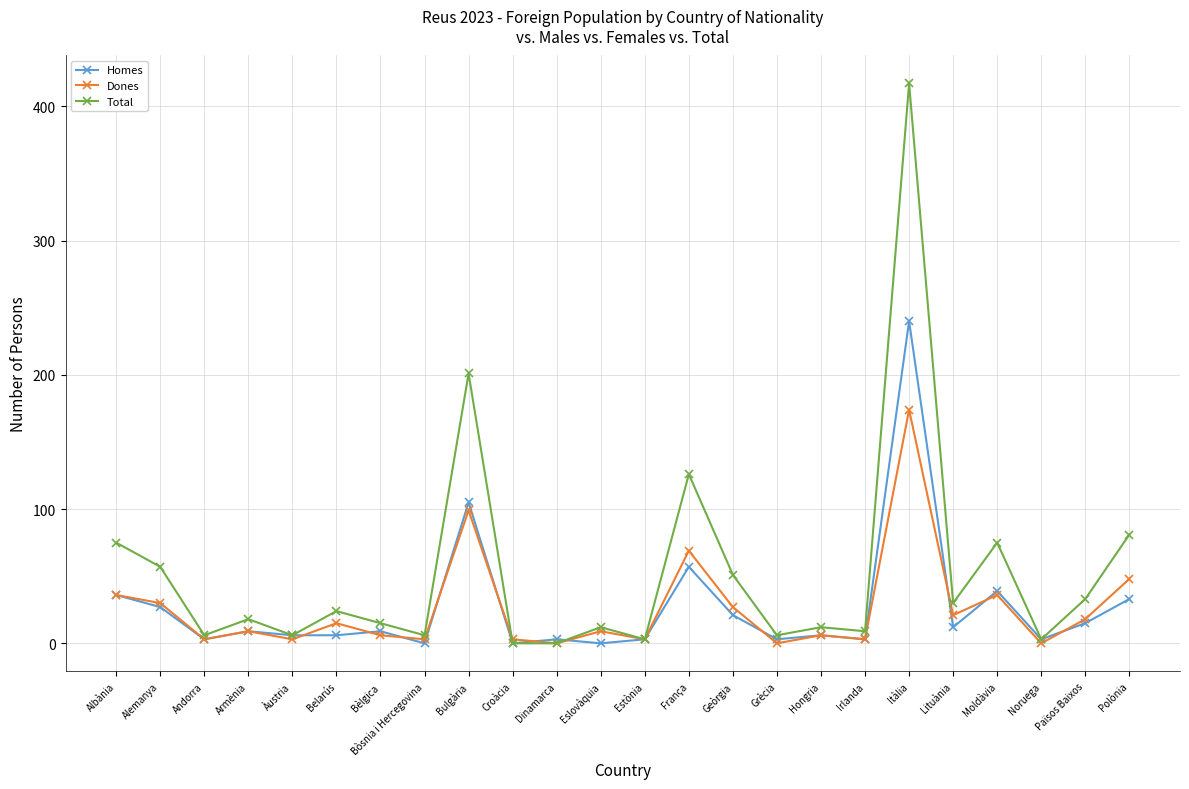

What are all the series names shown in the legend?

Homes, Dones, Total